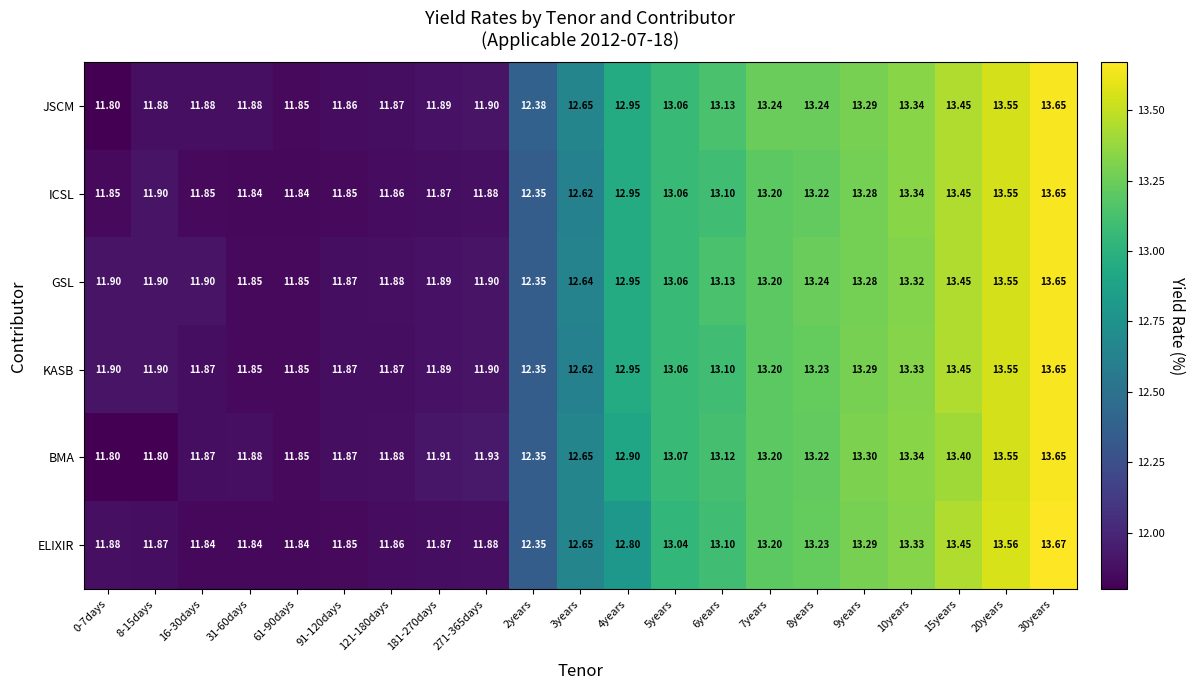

Between 271-365days and 30years, which series saw the biggest shift?

ELIXIR